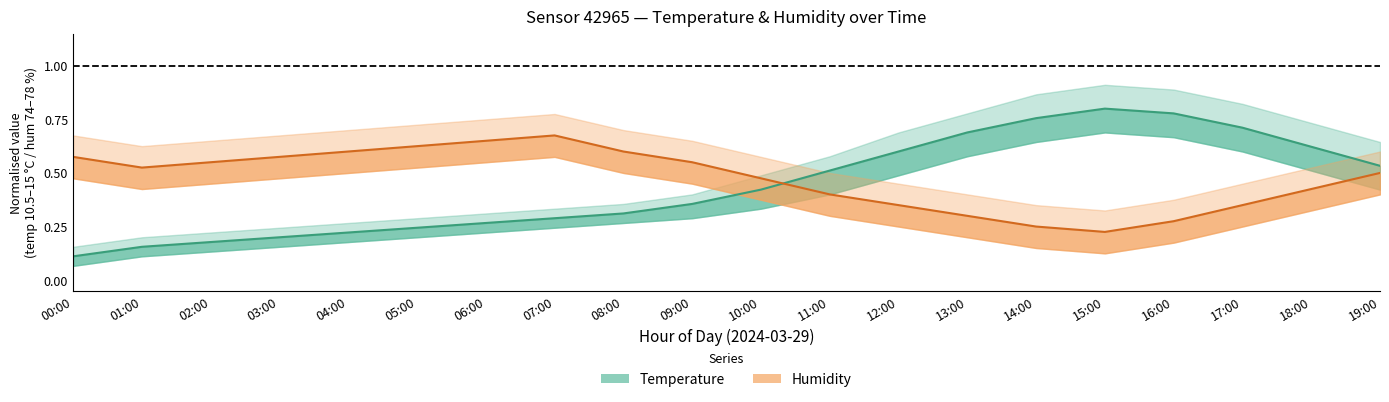

How many series are shown in this chart?

2